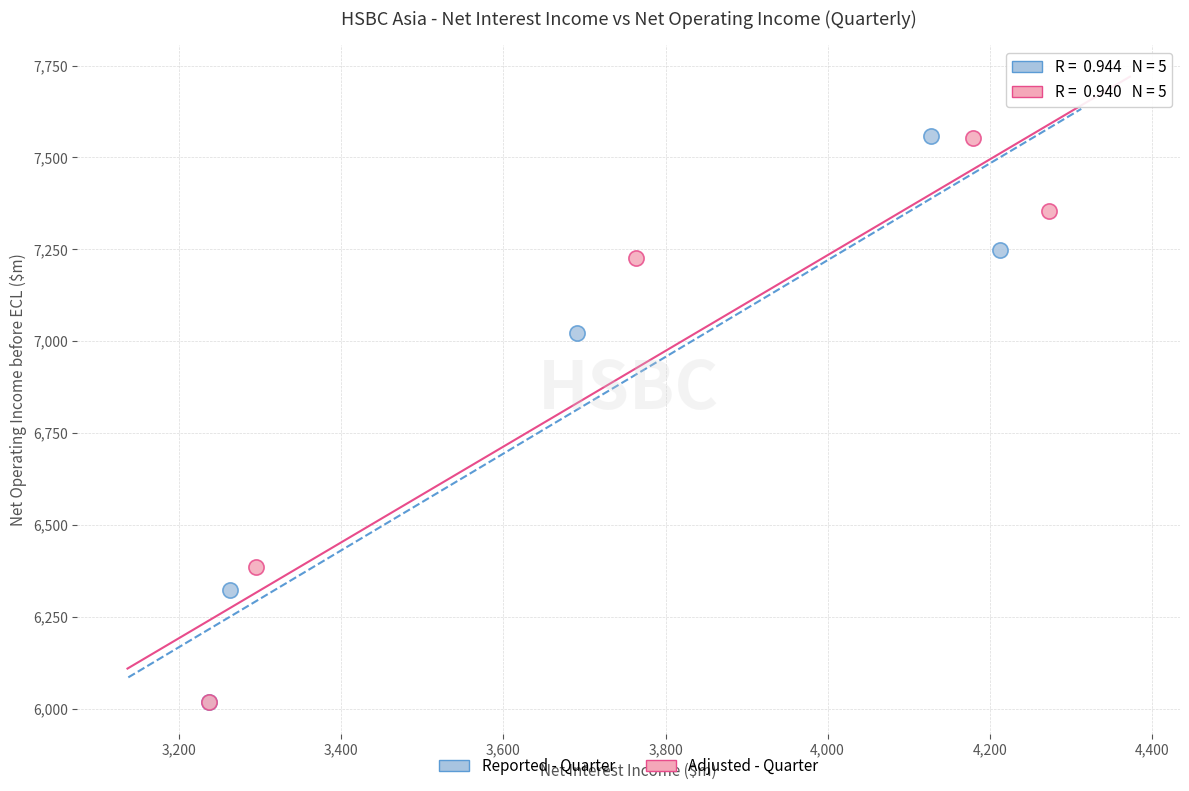

Which series has the largest Y range (max minus min)?

Reported - Quarter